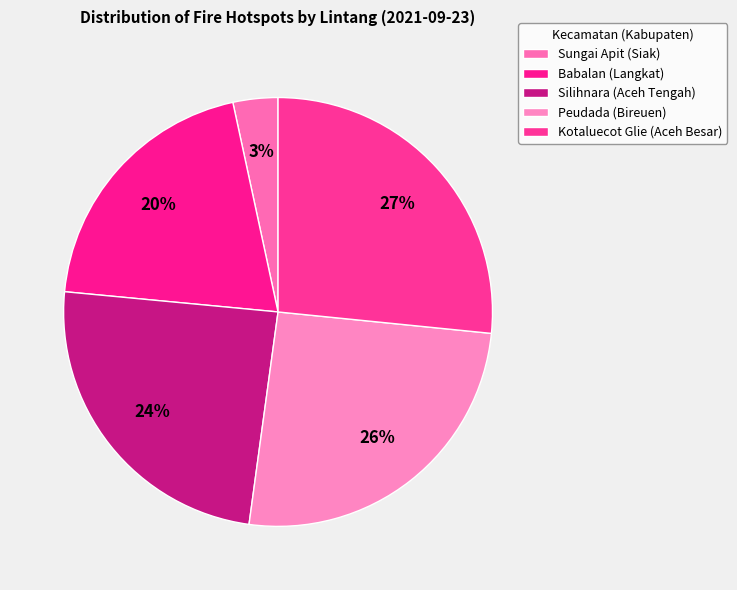

Which category has the biggest portion of the pie?

Kotaluecot Glie
(Aceh Besar)